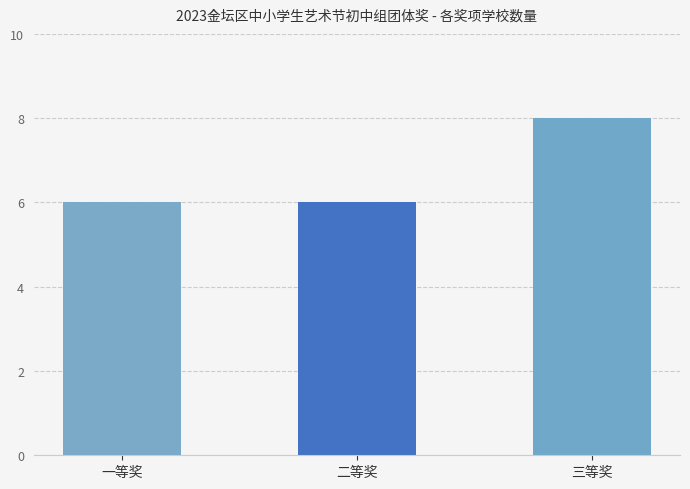

Reading left to right, transcribe all the data shown in this chart.

一等奖=6	二等奖=6	三等奖=8